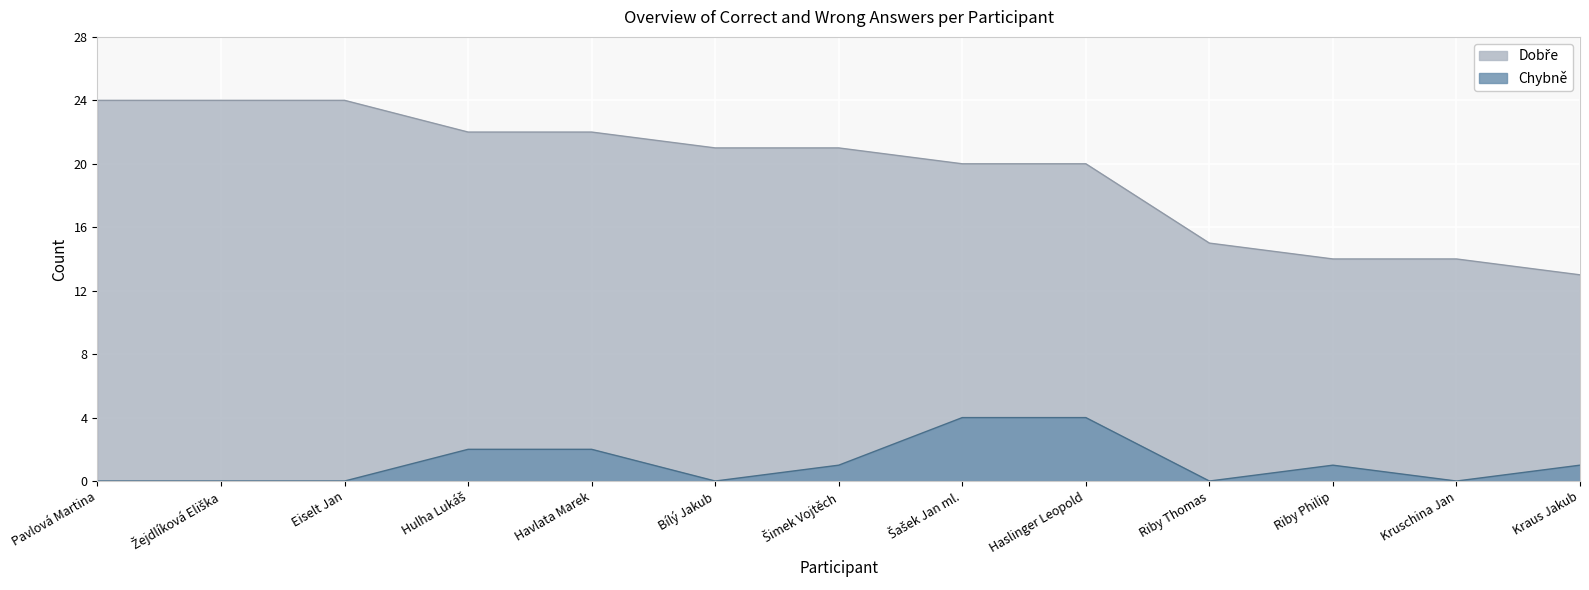

What is the label of the 9th point from the left?

Haslinger Leopold